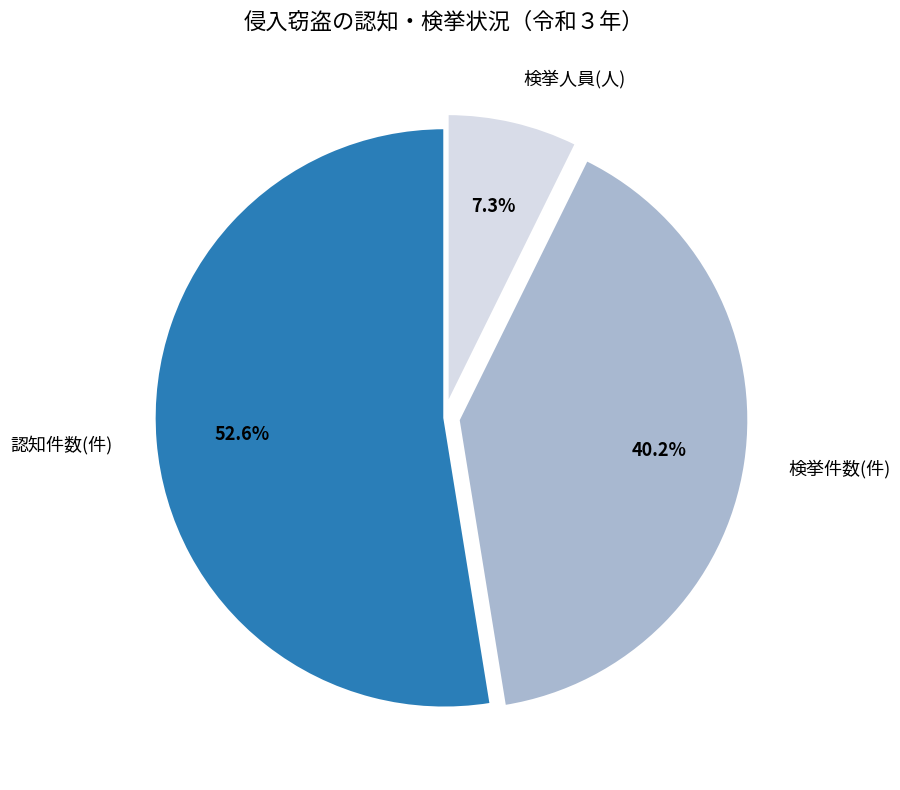

What percentage do 検挙人員(人) and 認知件数(件) together represent?

59.8%